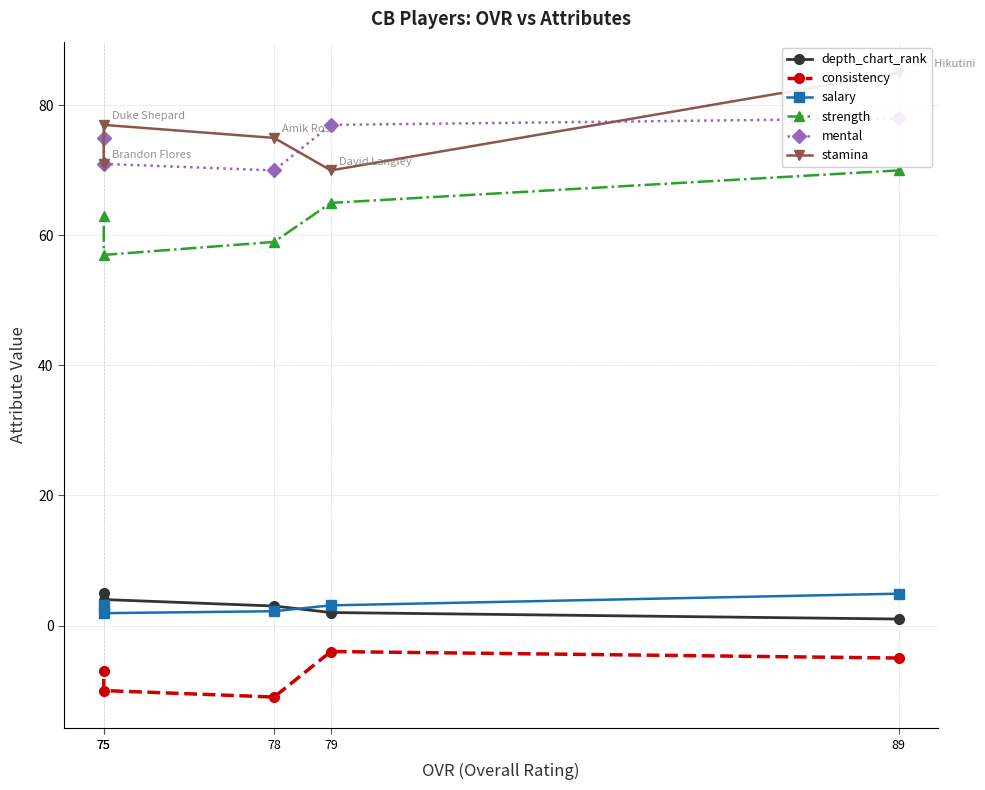

How many data points does each series have?

5